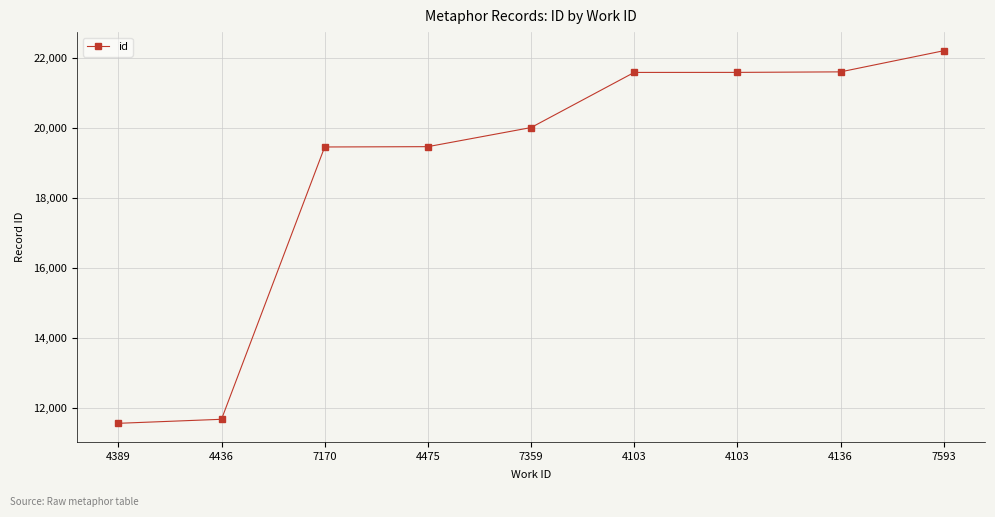

Count the number of data series in this chart.

1